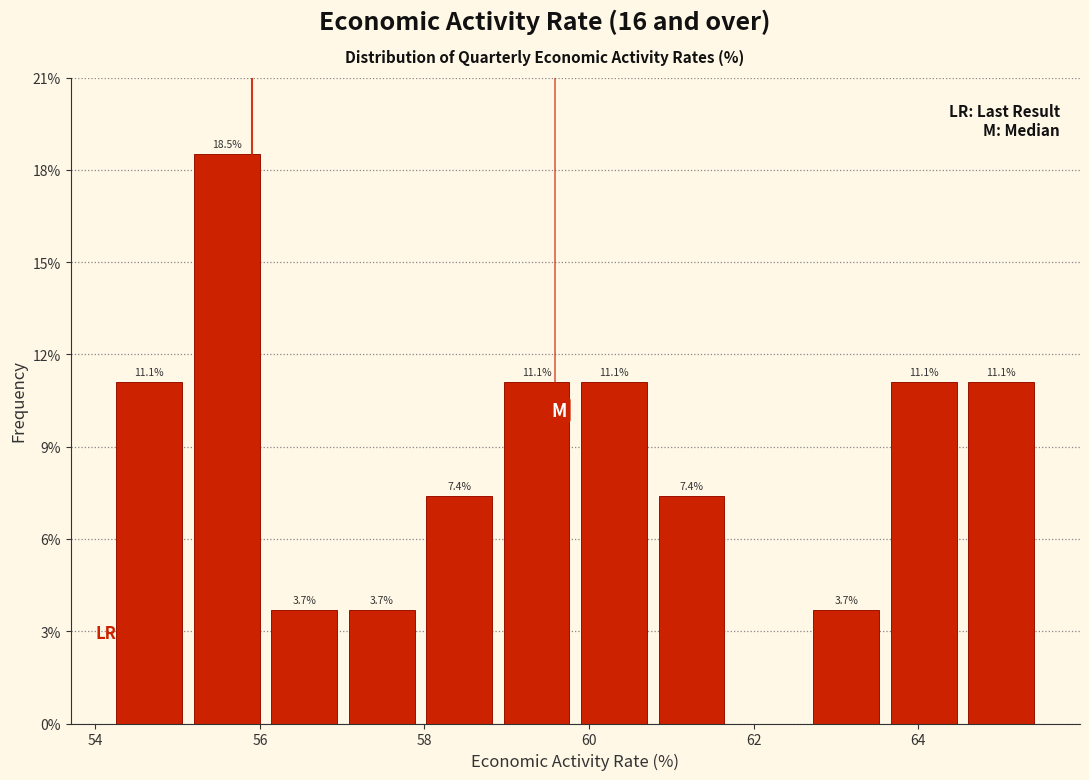

Over which range of the x-axis is the bar tallest?

55.2 to 56.0